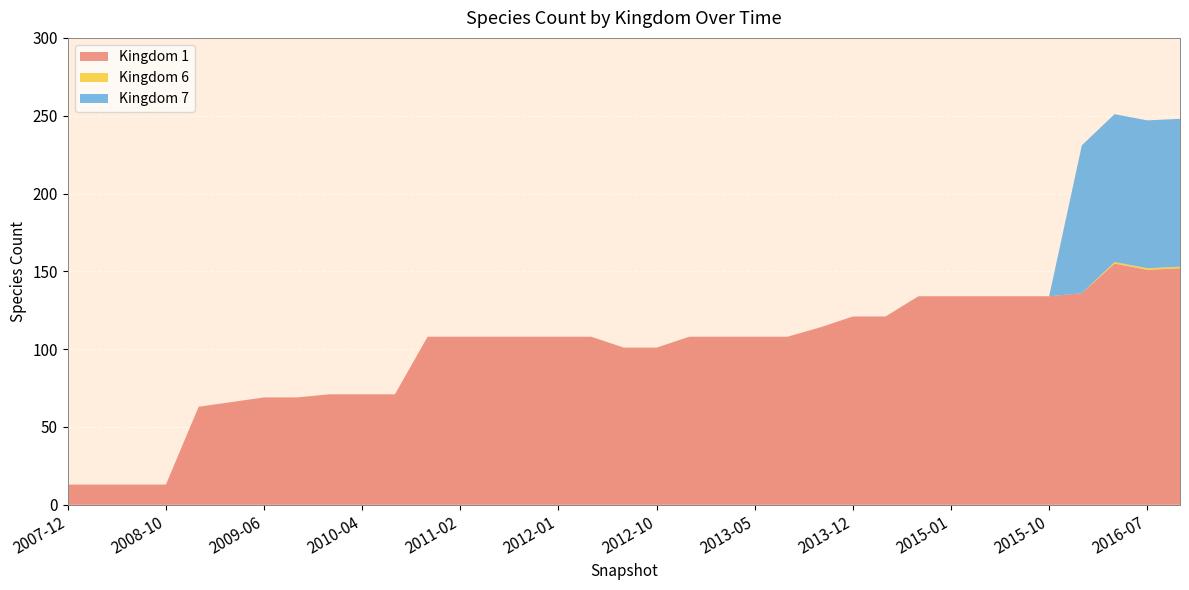

Reading left to right, transcribe all the data shown in this chart.

Kingdom 1: 2007-12=13	2008-04=13	2008-06=13	2008-10=13	2008-12=63	2009-04=66	2009-06=69	2009-09=69	2009-12=71	2010-04=71	2010-07=71	2010-11=108	2011-02=108	2011-06=108	2011-09=108	2012-01=108	2012-03=108	2012-07=101	2012-10=101	2012-12=108	2013-02=108	2013-05=108	2013-07=108	2013-09=114	2013-12=121	2014-03=121	2014-09=134	2015-01=134	2015-04=134	2015-07=134	2015-10=134	2016-01=136	2016-04=155	2016-07=151	2016-10=152
Kingdom 6: 2007-12=0	2008-04=0	2008-06=0	2008-10=0	2008-12=0	2009-04=0	2009-06=0	2009-09=0	2009-12=0	2010-04=0	2010-07=0	2010-11=0	2011-02=0	2011-06=0	2011-09=0	2012-01=0	2012-03=0	2012-07=0	2012-10=0	2012-12=0	2013-02=0	2013-05=0	2013-07=0	2013-09=0	2013-12=0	2014-03=0	2014-09=0	2015-01=0	2015-04=0	2015-07=0	2015-10=0	2016-01=0	2016-04=1	2016-07=1	2016-10=1
Kingdom 7: 2007-12=0	2008-04=0	2008-06=0	2008-10=0	2008-12=0	2009-04=0	2009-06=0	2009-09=0	2009-12=0	2010-04=0	2010-07=0	2010-11=0	2011-02=0	2011-06=0	2011-09=0	2012-01=0	2012-03=0	2012-07=0	2012-10=0	2012-12=0	2013-02=0	2013-05=0	2013-07=0	2013-09=0	2013-12=0	2014-03=0	2014-09=0	2015-01=0	2015-04=0	2015-07=0	2015-10=0	2016-01=95	2016-04=95	2016-07=95	2016-10=95